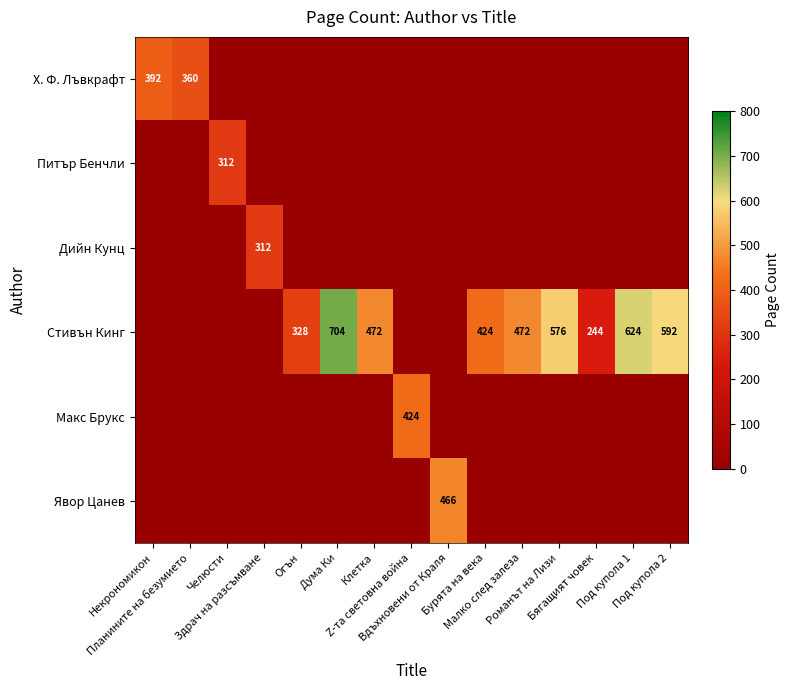

Between Малко след залеза and Под купола 1, which series saw the biggest shift?

Стивън Кинг